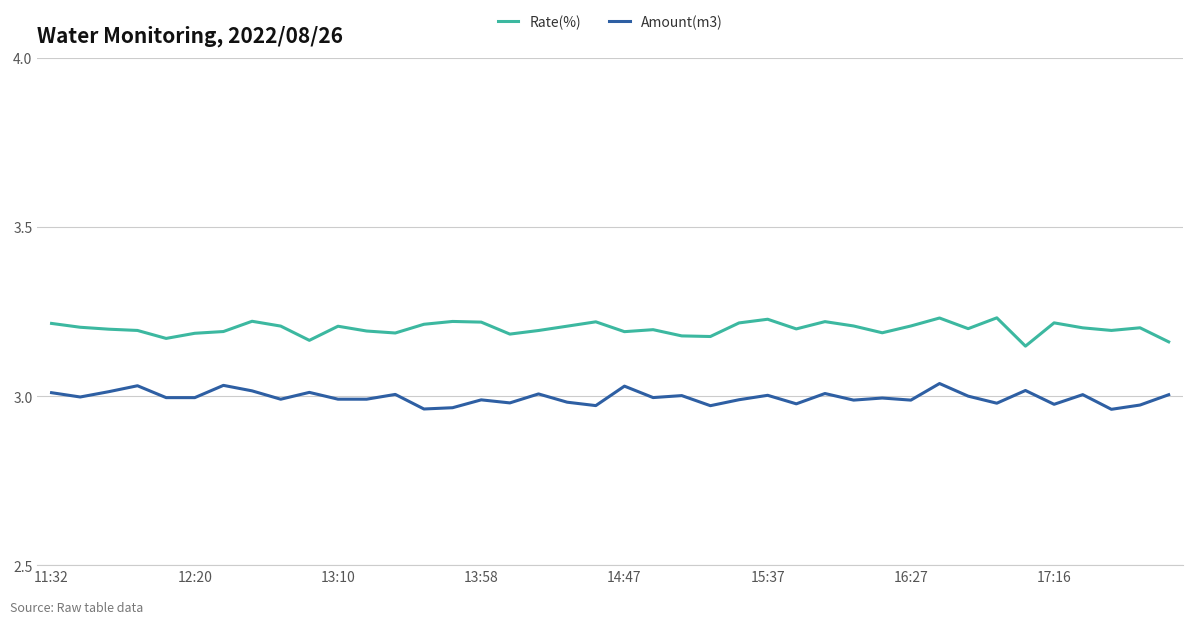

Rank the series by their average value, from lowest to highest.

Amount(m3), Rate(%)